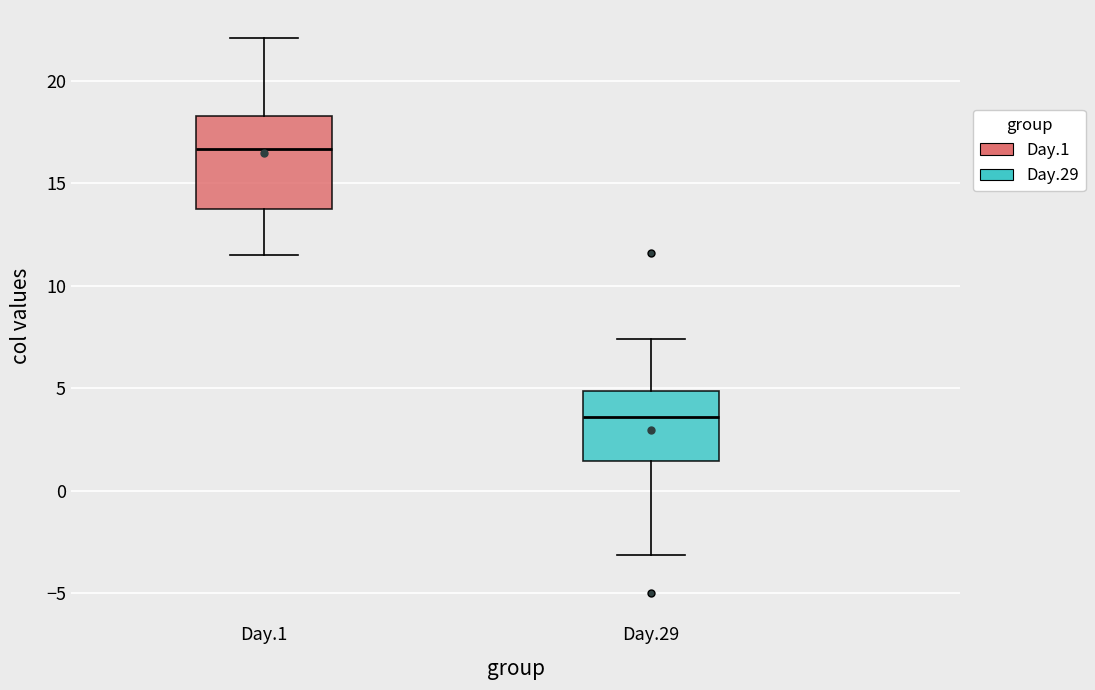

Where does the median line of the box for Day.29 sit on the y-axis? The values are not printed on the chart, so give them approximately, as read against the axis.

3.5